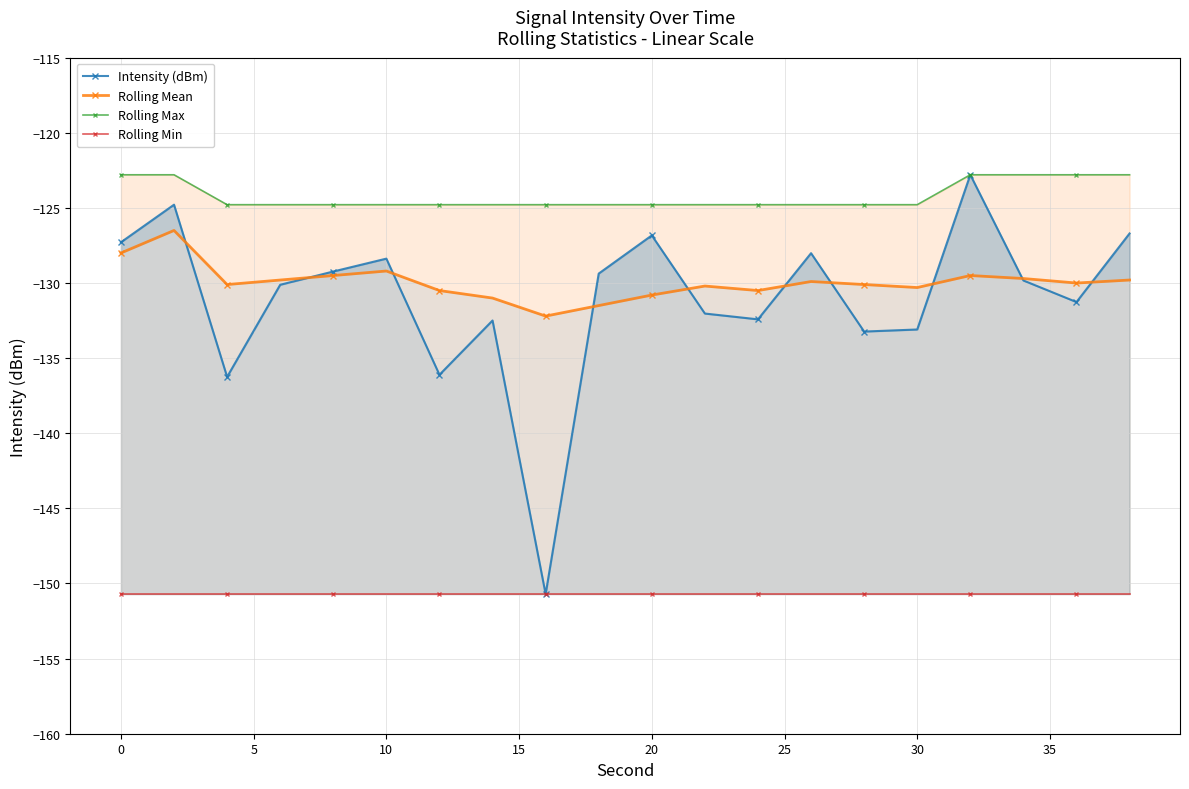

The Rolling Max series shows -86.9 at 10. True or false?

False